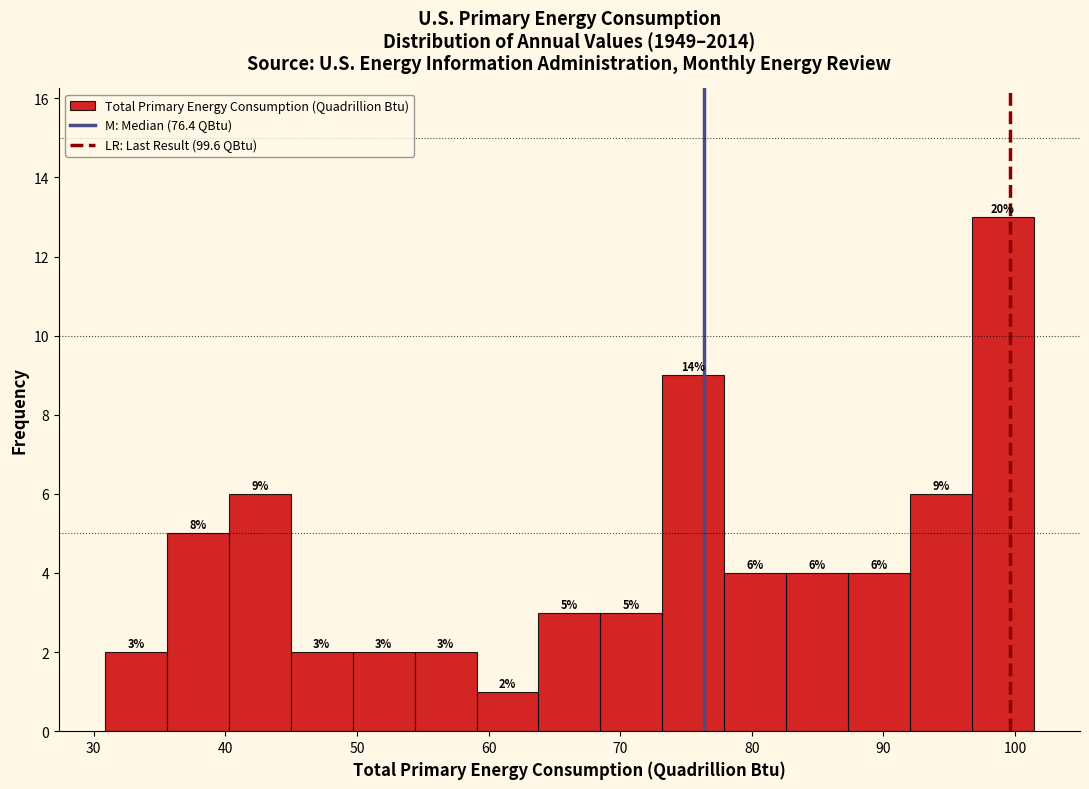

Over which range of the x-axis is the bar tallest?

97 to 101